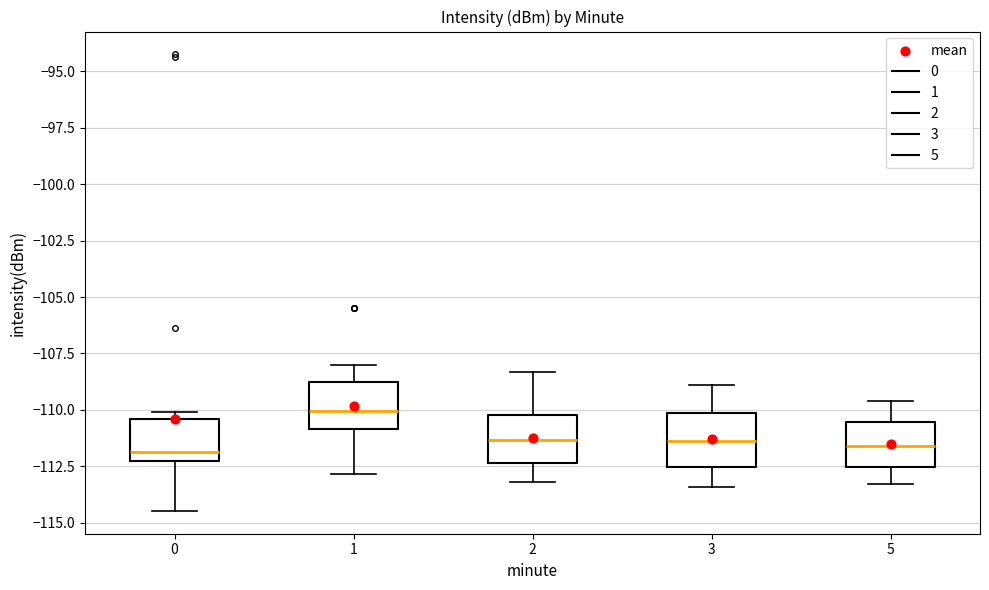

Reading left to right, transcribe this box plot: for each box, give where its median line is, the range the box spans, and where its two whiskers end, as read against the y-axis. The values are not printed on the chart, so give them approximately, as read against the axis.

0: median -112.0, box -112.5 to -110.5, whiskers -114.5 to -110.0
1: median -110.0, box -111.0 to -108.5, whiskers -113.0 to -108.0
2: median -111.5, box -112.5 to -110.0, whiskers -113.0 to -108.5
3: median -111.5, box -112.5 to -110.0, whiskers -113.5 to -109.0
5: median -111.5, box -112.5 to -110.5, whiskers -113.5 to -109.5